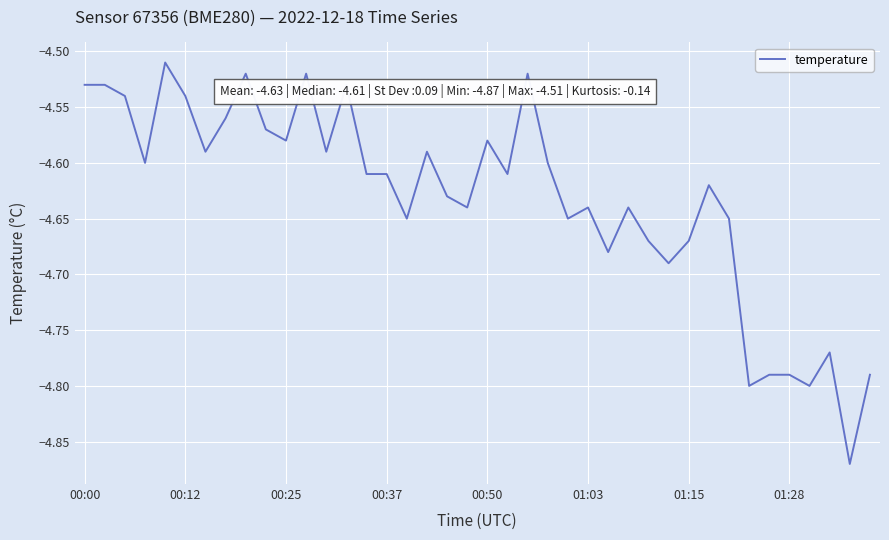

What is the difference between the maximum and minimum values?

0.4